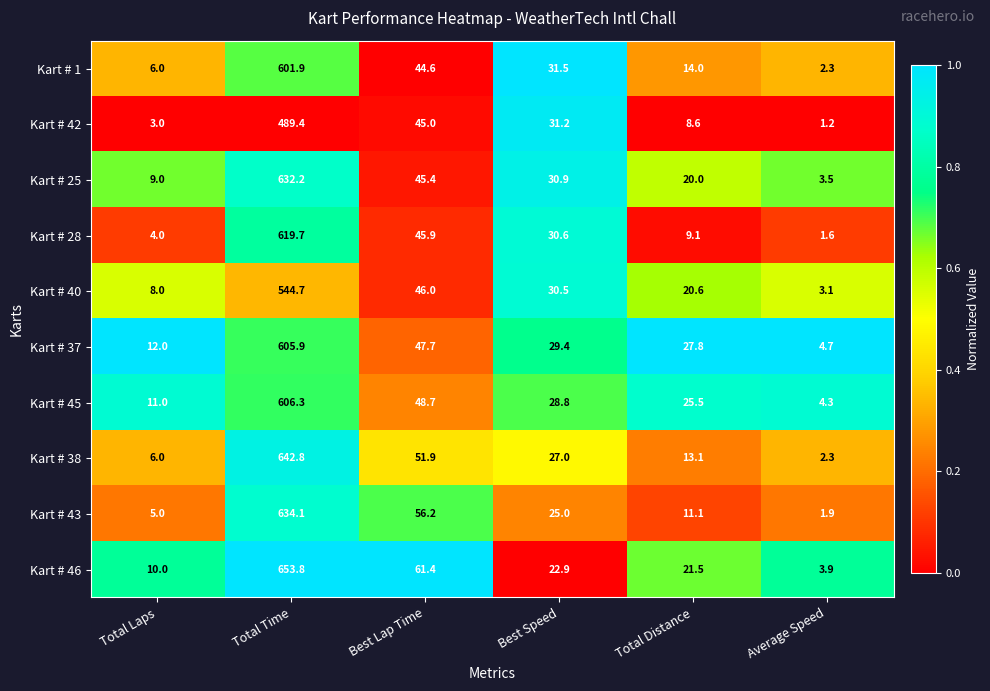

What is the difference between the Kart # 43 values at Total Time and Best Speed?

609.1